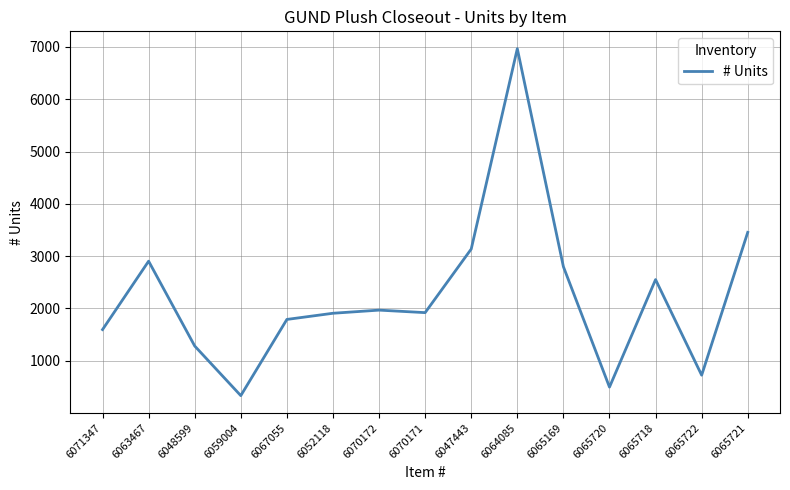

Where does the data first go above 1920?

6063467